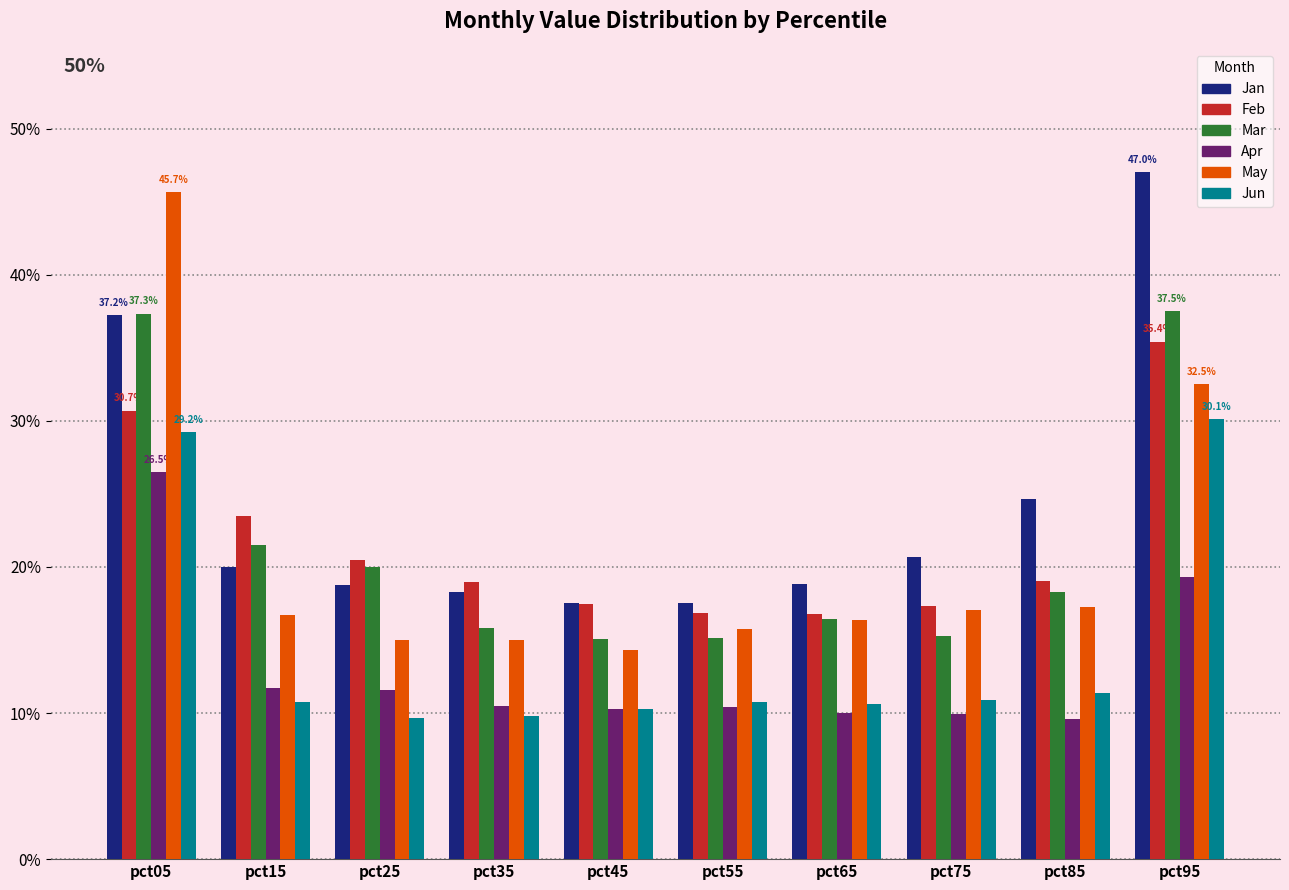

List the series in order of their peak value, highest first.

Jan, May, Mar, Feb, Jun, Apr